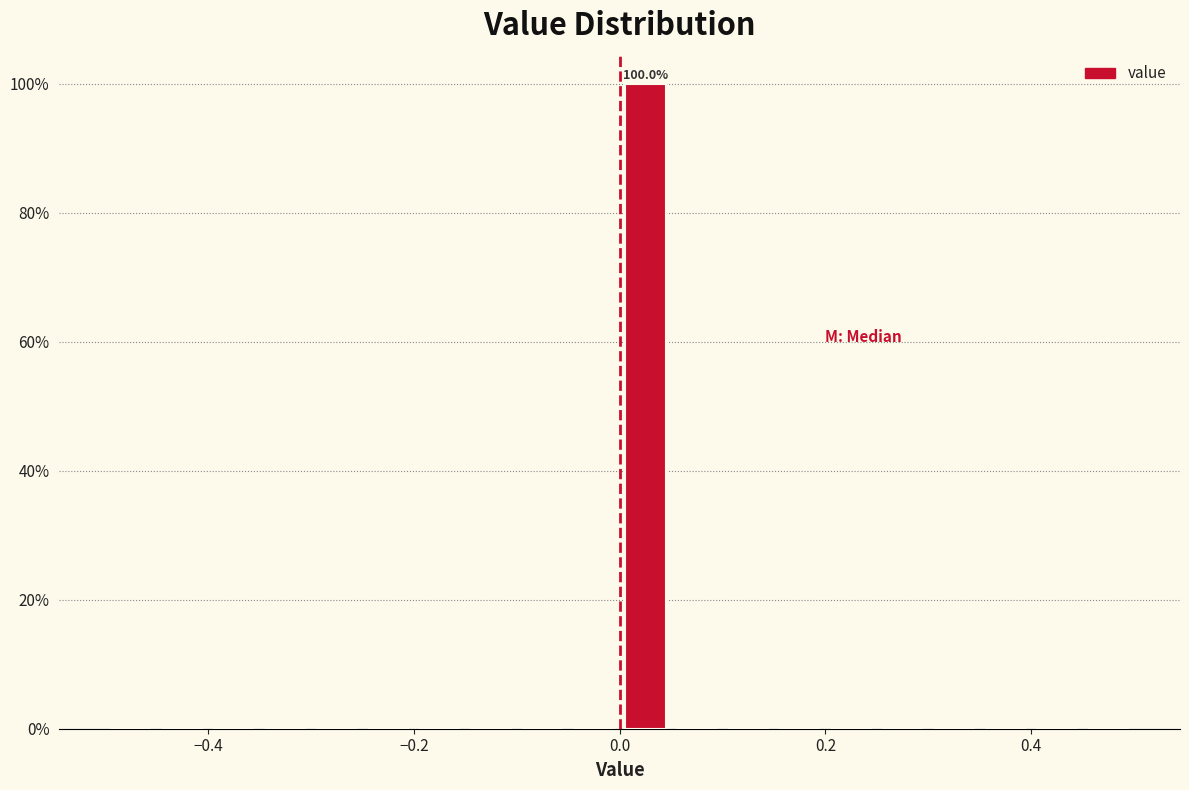

Around what value on the x-axis is the tallest bar? Give the approximate position of its centre, as read against the axis.

0.02